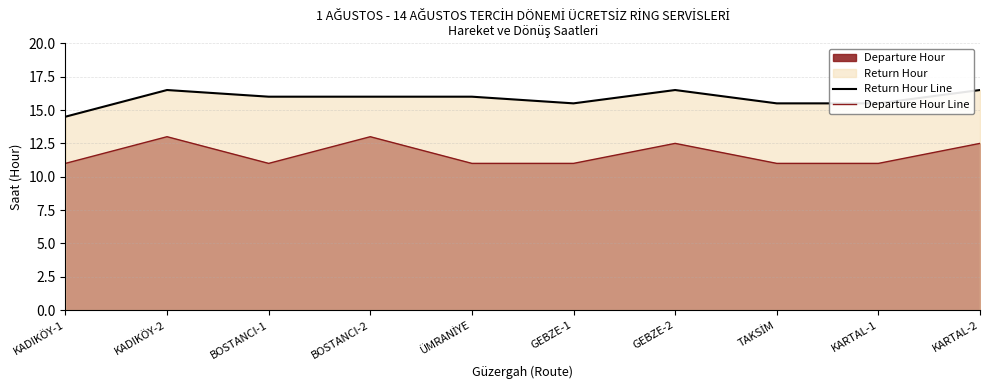

How many interior local valleys does the Return Hour Line series have?

1